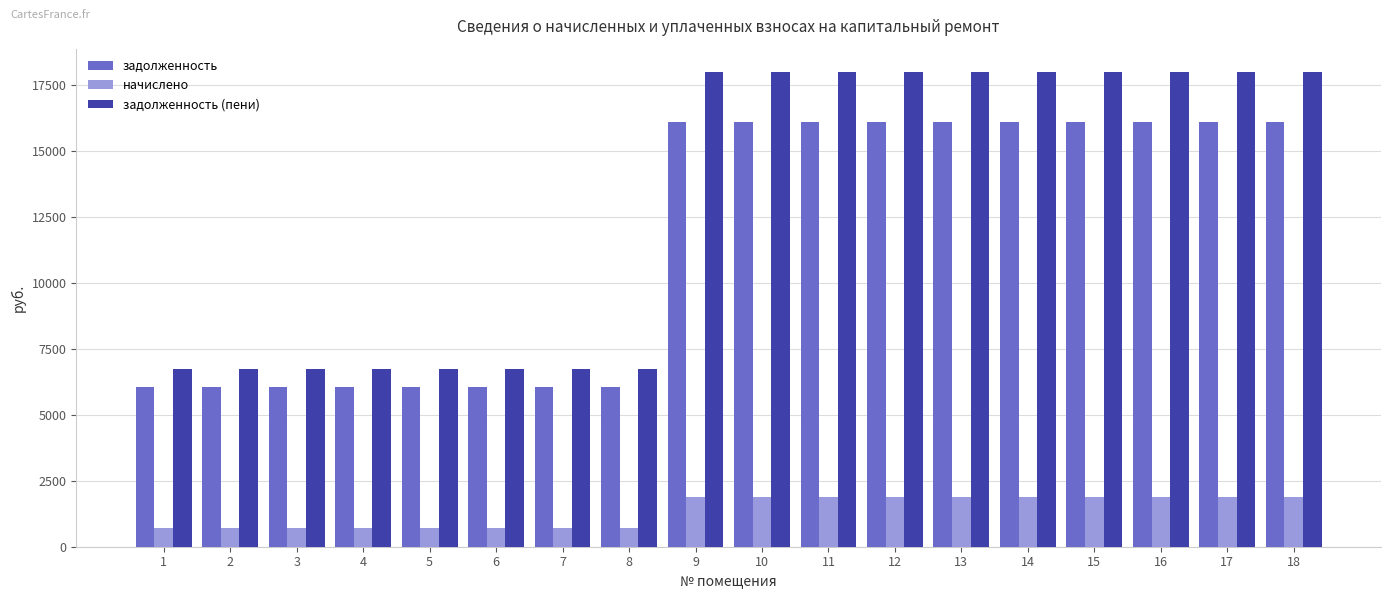

What is the smallest value displayed?

702.0